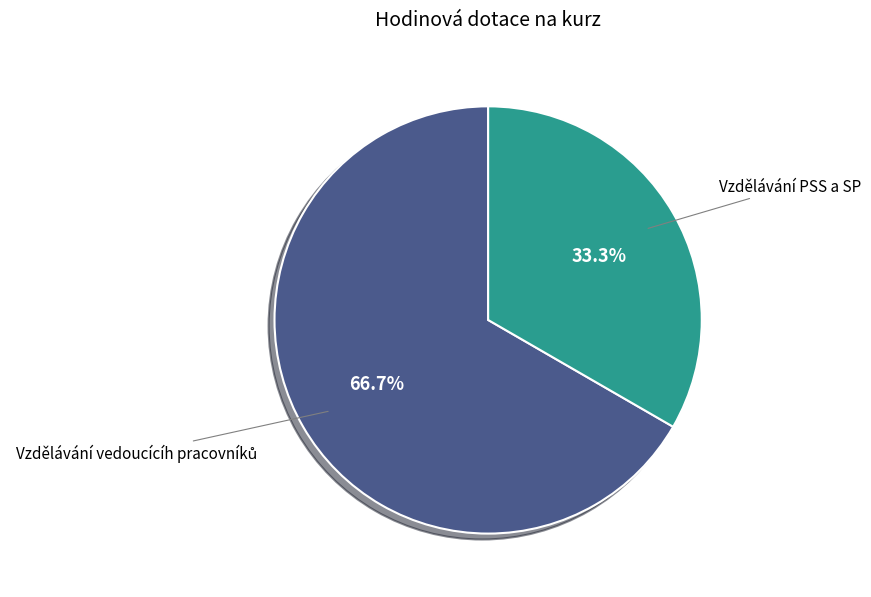

Does any single category account for the majority?

Yes